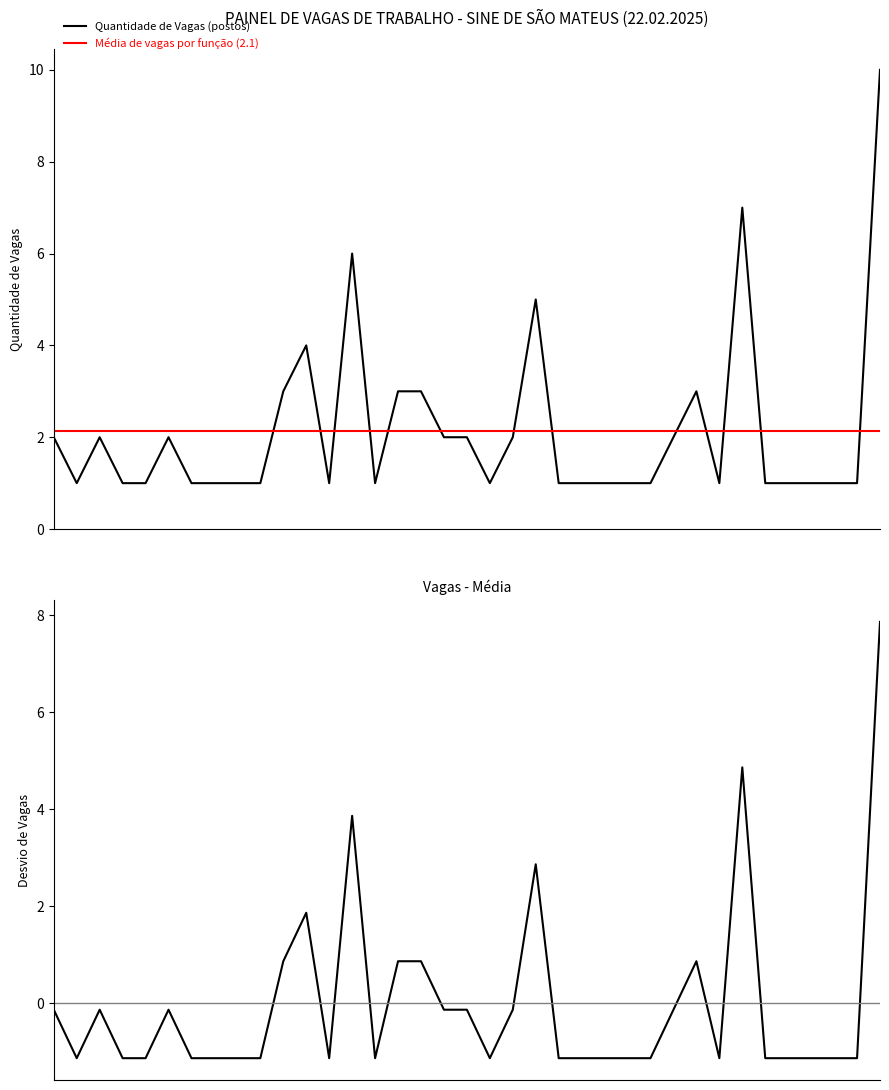

Reading right to left, transcribe all the data shown in this chart.

Quantidade de Vagas (postos): 10.0	1.0	1.0	1.0	1.0	1.0	7.0	1.0	3.0	2.0	1.0	1.0	1.0	1.0	1.0	5.0	2.0	1.0	2.0	2.0	3.0	3.0	1.0	6.0	1.0	4.0	3.0	1.0	1.0	1.0	1.0	2.0	1.0	1.0	2.0	1.0	2.0
Média de vagas por função (2.1): 2.1	2.1	2.1	2.1	2.1	2.1	2.1	2.1	2.1	2.1	2.1	2.1	2.1	2.1	2.1	2.1	2.1	2.1	2.1	2.1	2.1	2.1	2.1	2.1	2.1	2.1	2.1	2.1	2.1	2.1	2.1	2.1	2.1	2.1	2.1	2.1	2.1
Desvio da média (vagas - média): 7.9	-1.1	-1.1	-1.1	-1.1	-1.1	4.9	-1.1	0.9	-0.1	-1.1	-1.1	-1.1	-1.1	-1.1	2.9	-0.1	-1.1	-0.1	-0.1	0.9	0.9	-1.1	3.9	-1.1	1.9	0.9	-1.1	-1.1	-1.1	-1.1	-0.1	-1.1	-1.1	-0.1	-1.1	-0.1